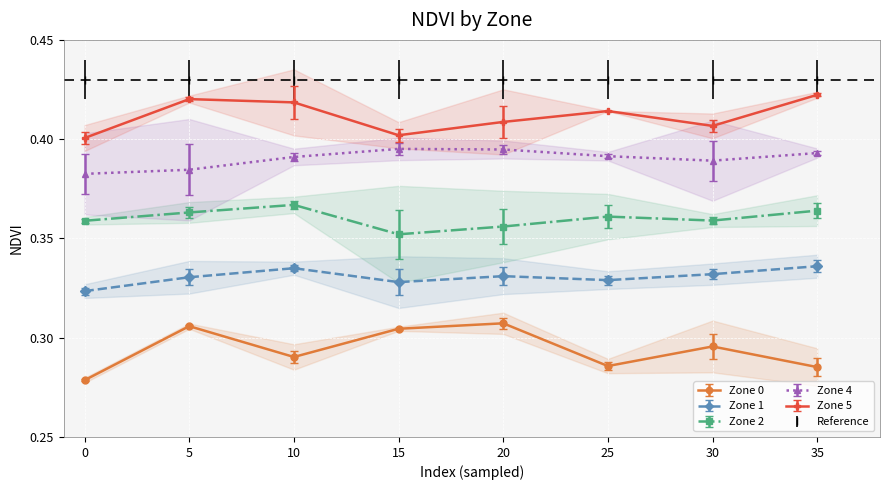

True or false: Zone 1 and Zone 0 intersect in this chart.

False